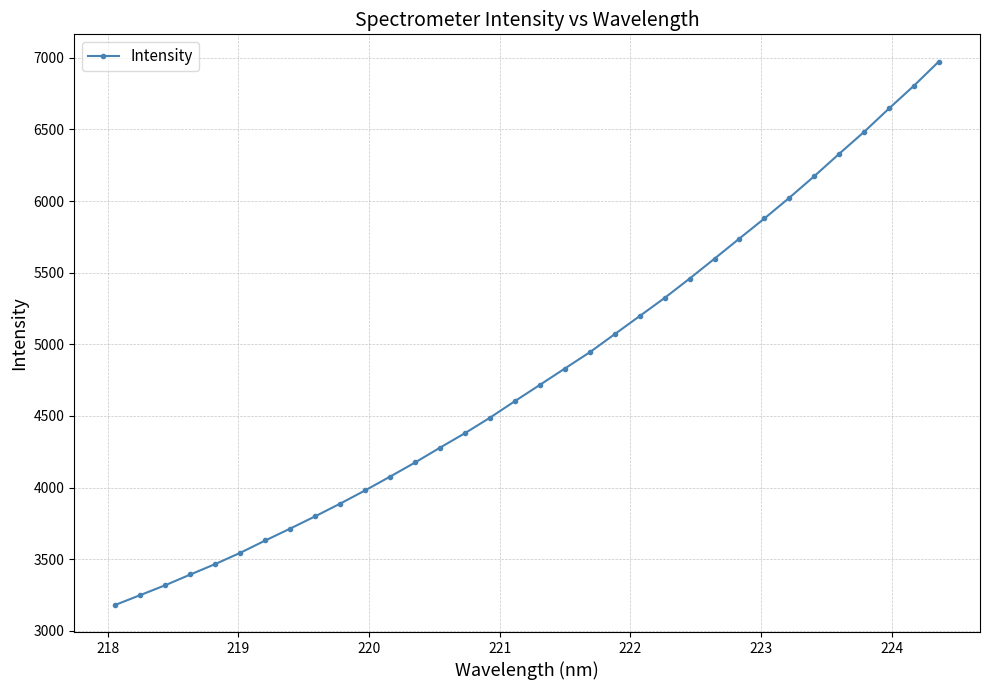

What is the value of the 8th point from the left?

3713.6